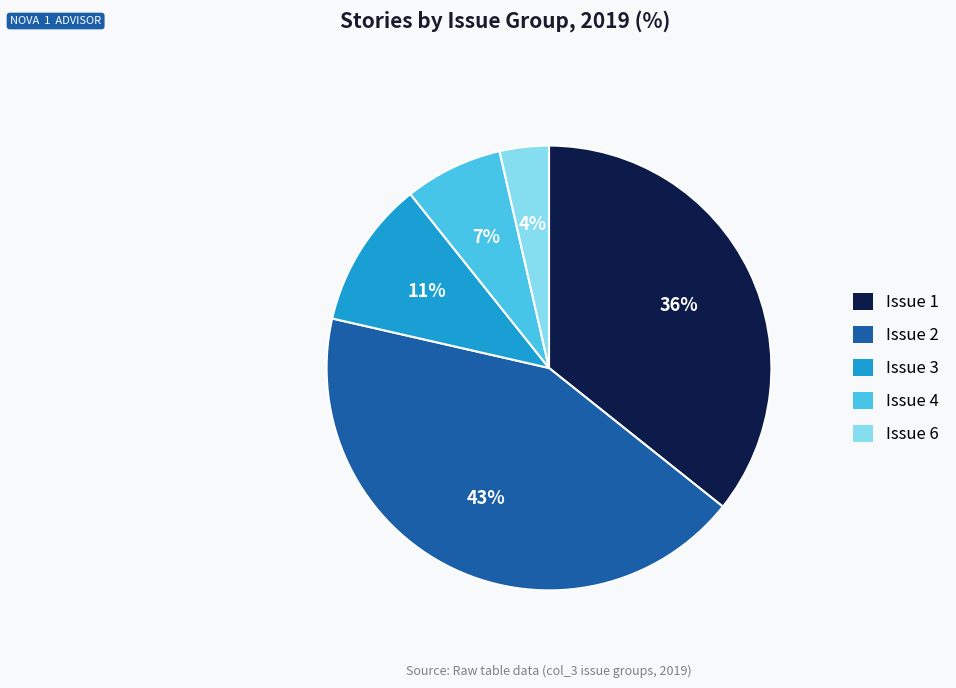

To the nearest percent, what is the average slice percentage?

20%